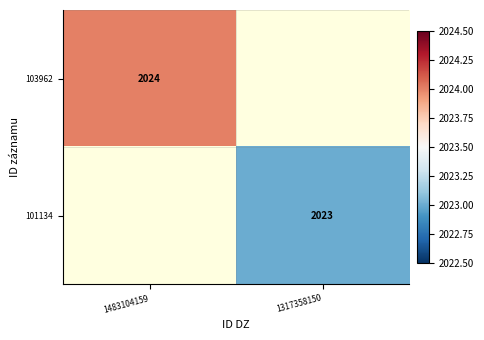

True or false: 103962 has a value of 2024 at 1483104159.

True